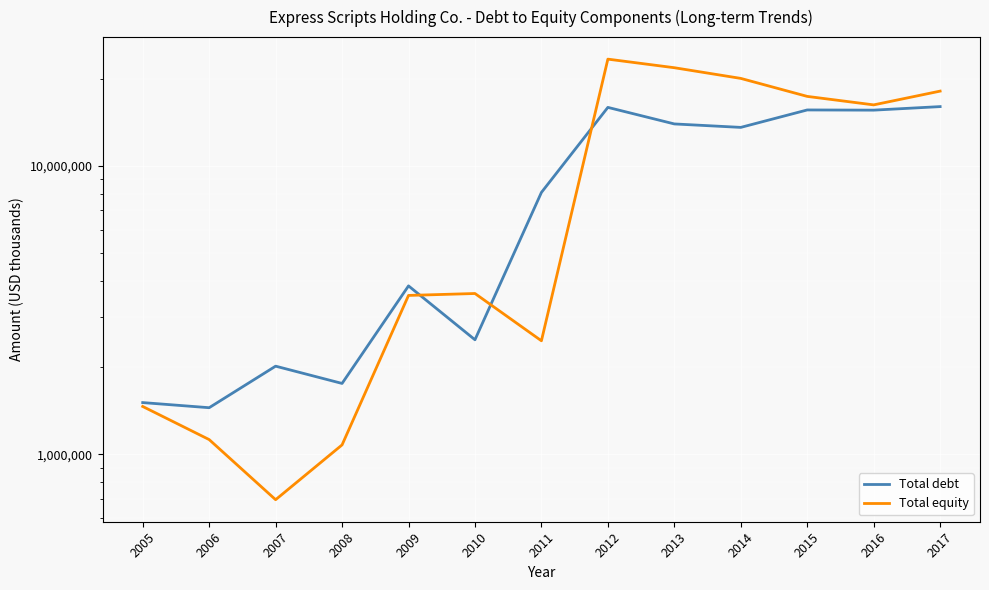

Where does the Total equity series first go above 3606600?

2012